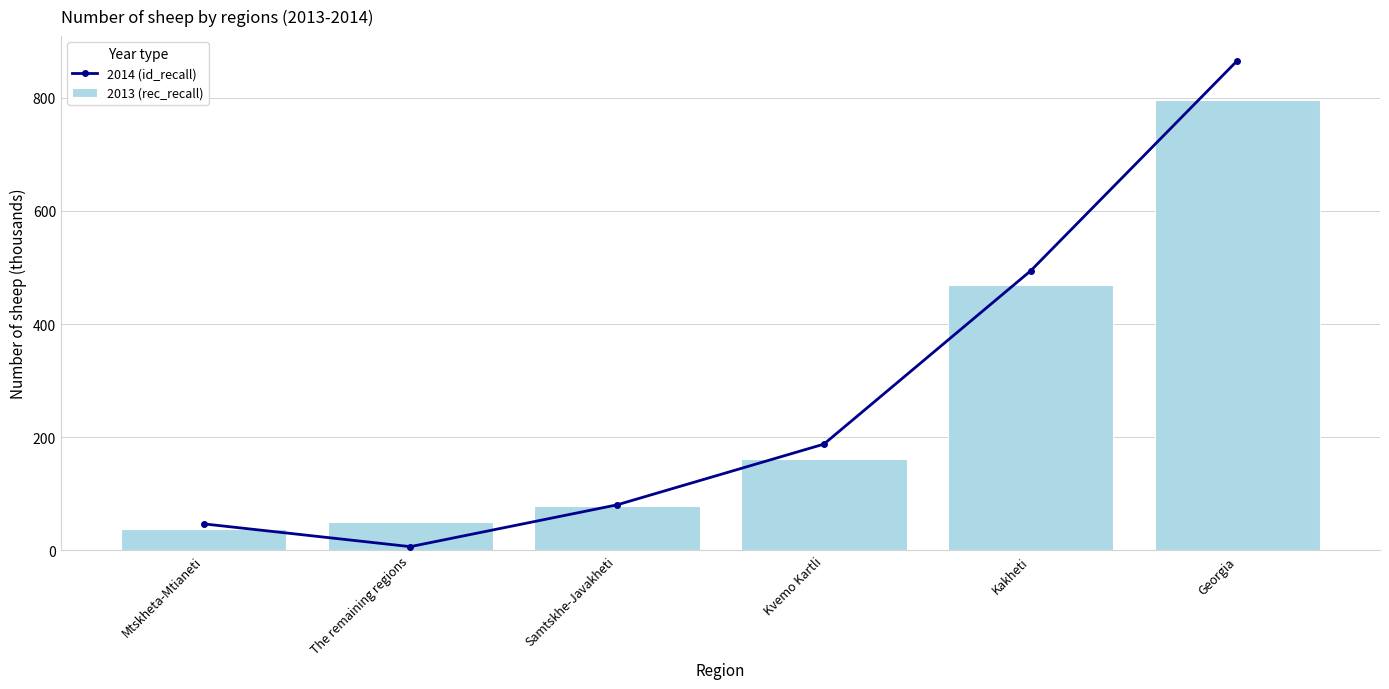

Which series changed the most between Mtskheta-Mtianeti and Samtskhe-Javakheti?

2013 (rec_recall)